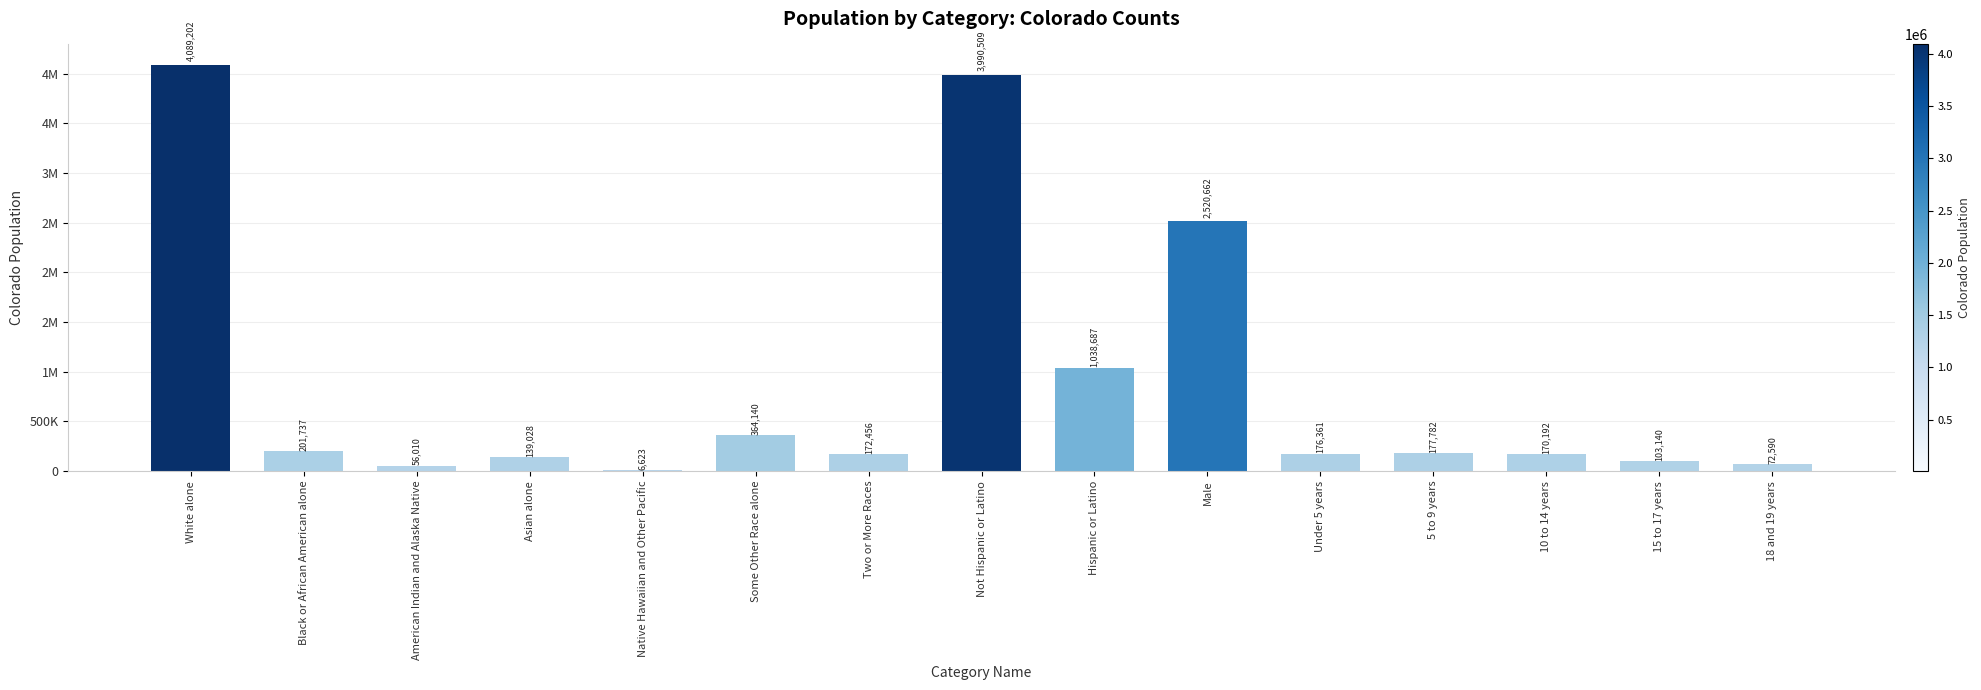

The chart shows a value of 176361 at Under 5 years. True or false?

True